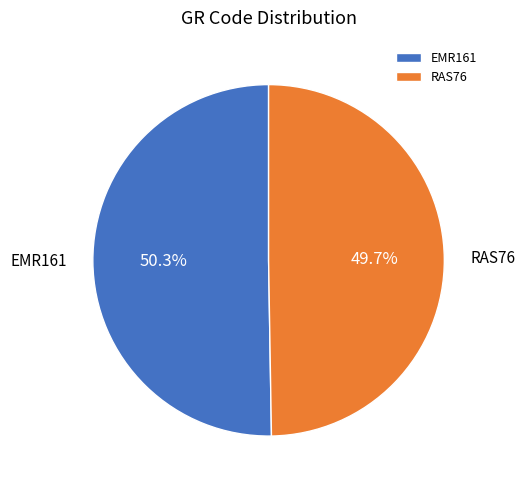

To the nearest percent, what is the difference between the largest and smallest slice percentages?

1%